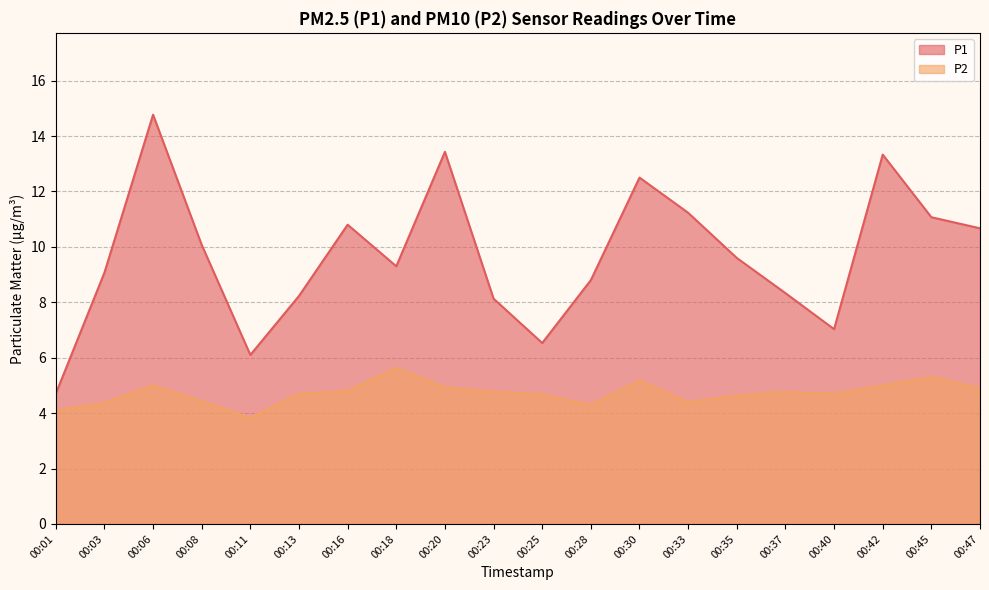

The value of P1 at 00:13 is 12.4. True or false?

False